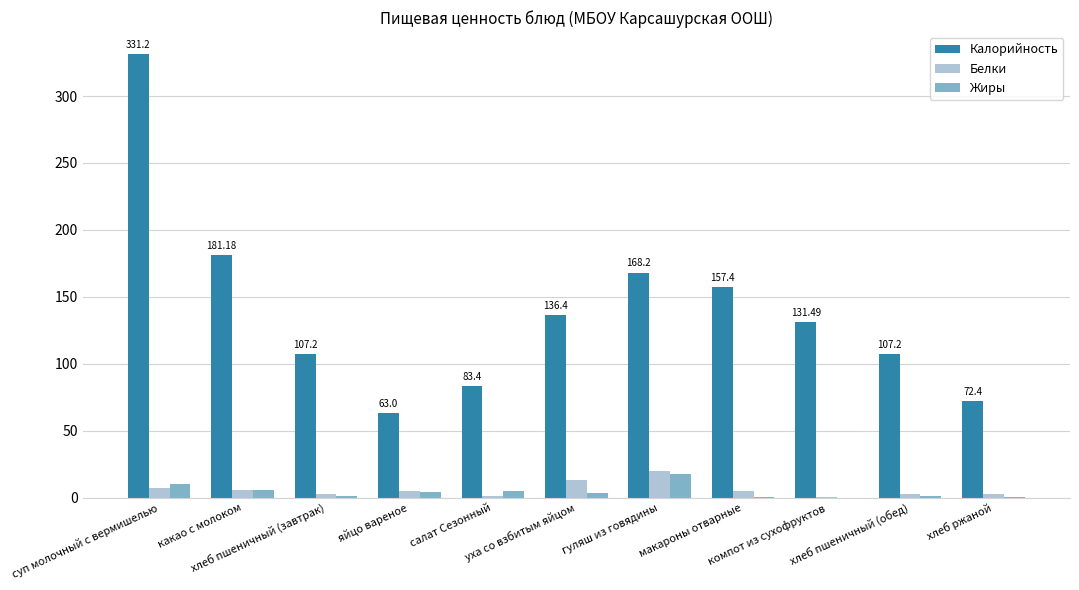

What is the sum of all Белки values?

67.3